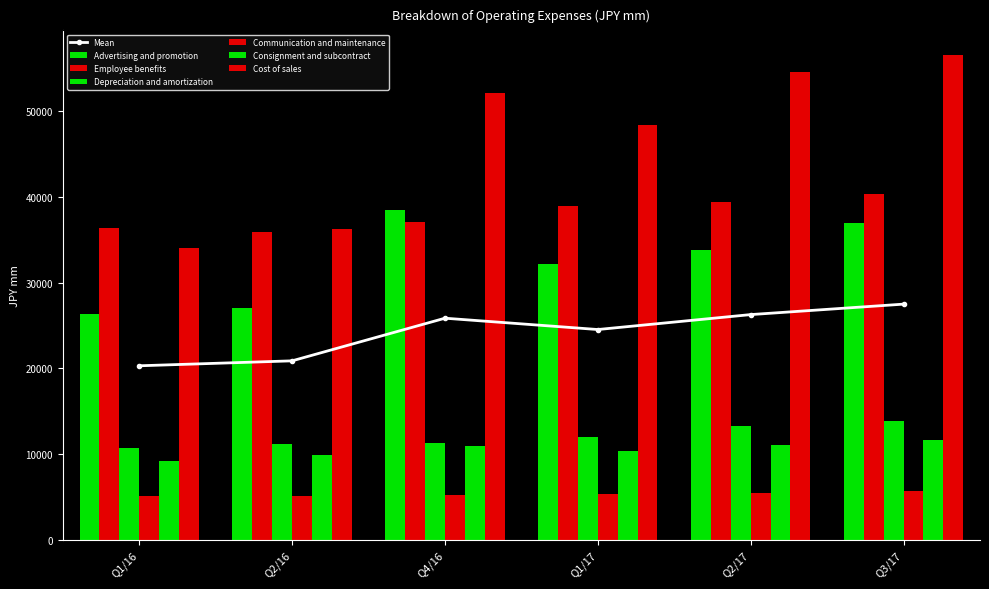

Reading left to right, transcribe all the data shown in this chart.

Advertising and promotion: 26382	27042	38546	32174	33855	36982
Employee benefits: 36400	35931	37057	39005	39463	40302
Depreciation and amortization: 10731	11127	11322	11947	13232	13835
Communication and maintenance: 5090	5094	5198	5329	5465	5684
Consignment and subcontract: 9256	9850	10917	10403	11072	11615
Cost of sales: 34007	36287	52144	48394	54628	56620